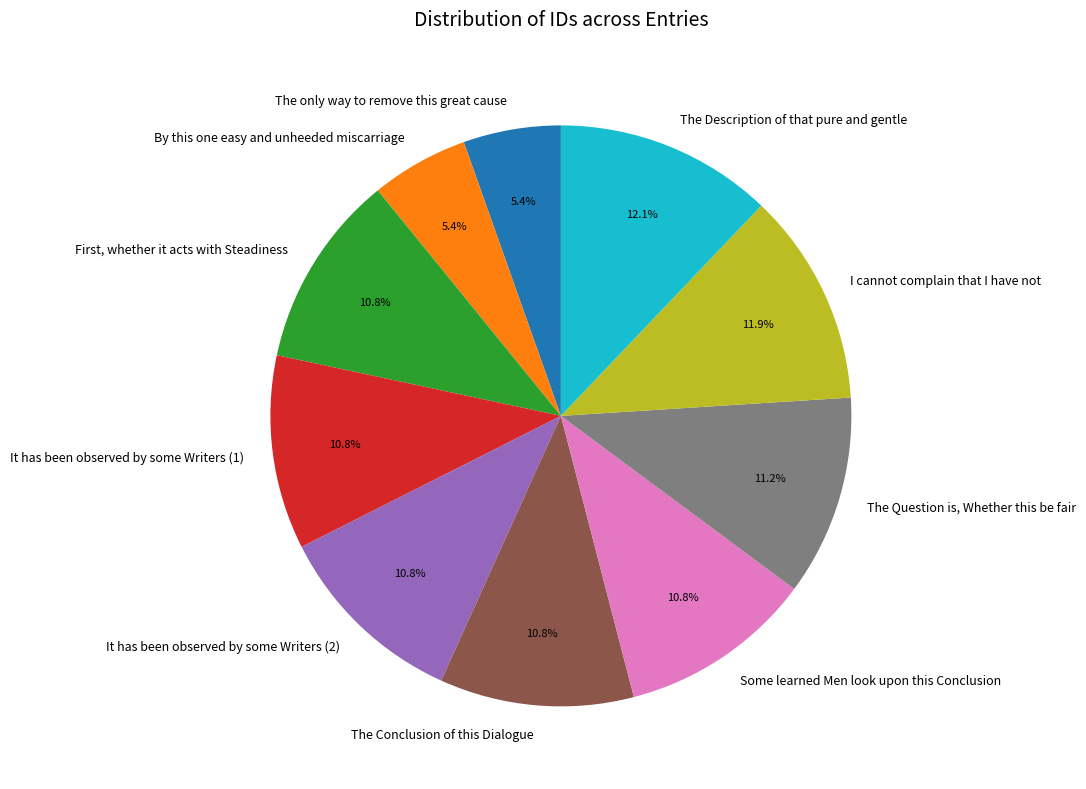

Do I cannot complain that I have not and The Question is, Whether this be fair together represent more than half of the pie?

No